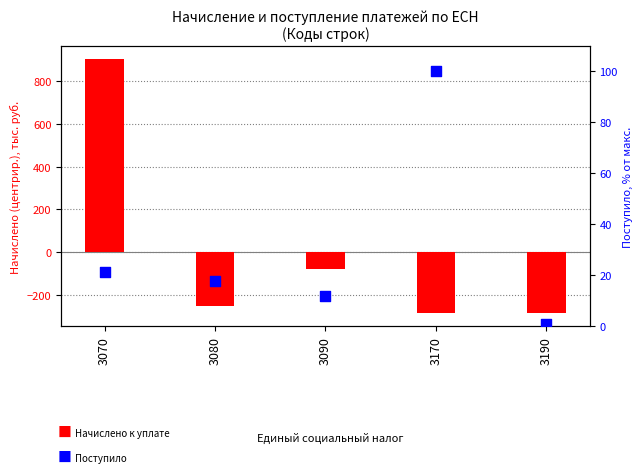

At which category is the sum across all series the highest?

3070